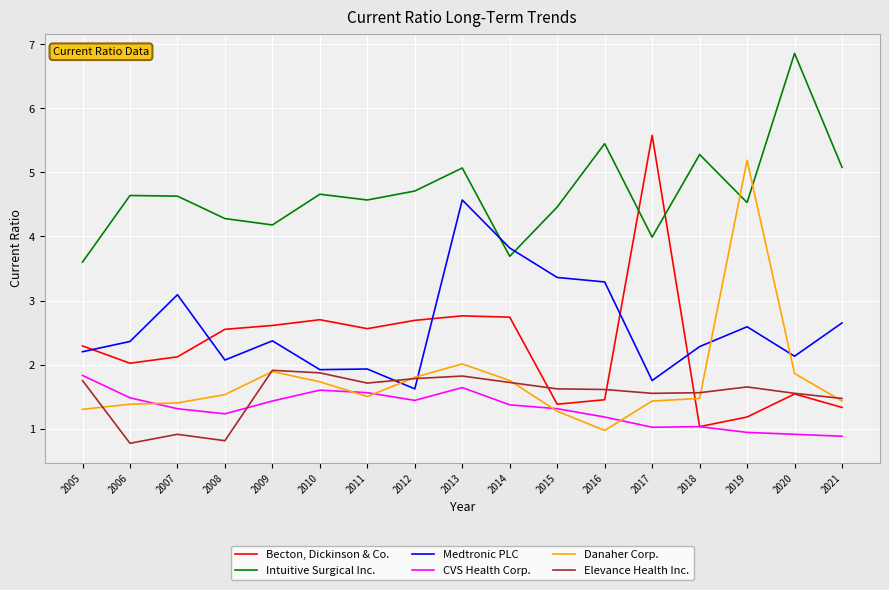

List the series in order of their peak value, lowest first.

CVS Health Corp., Elevance Health Inc., Medtronic PLC, Danaher Corp., Becton, Dickinson & Co., Intuitive Surgical Inc.